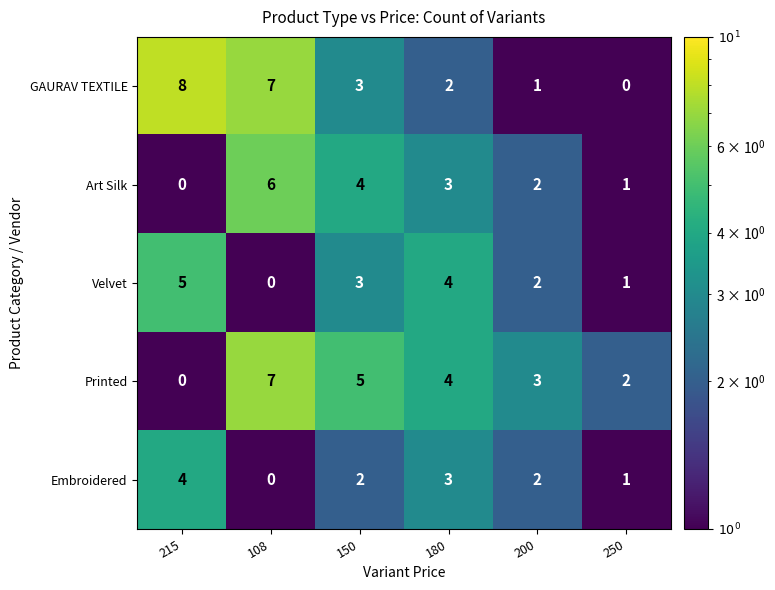

Which category has the lowest value in the Printed series?

215